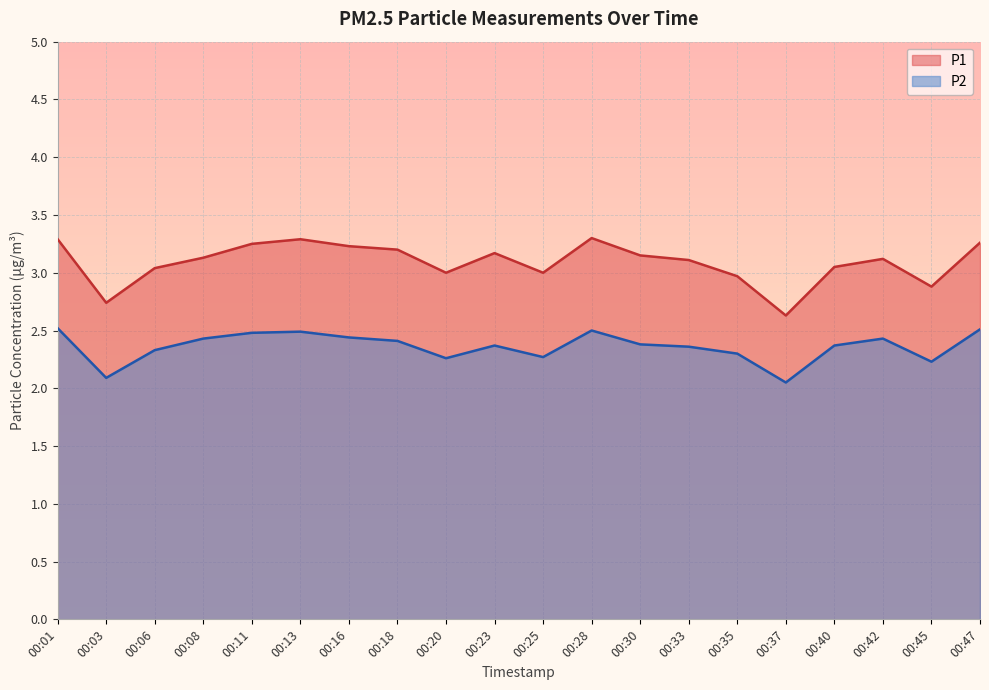

Which series has the largest total across all categories?

P1